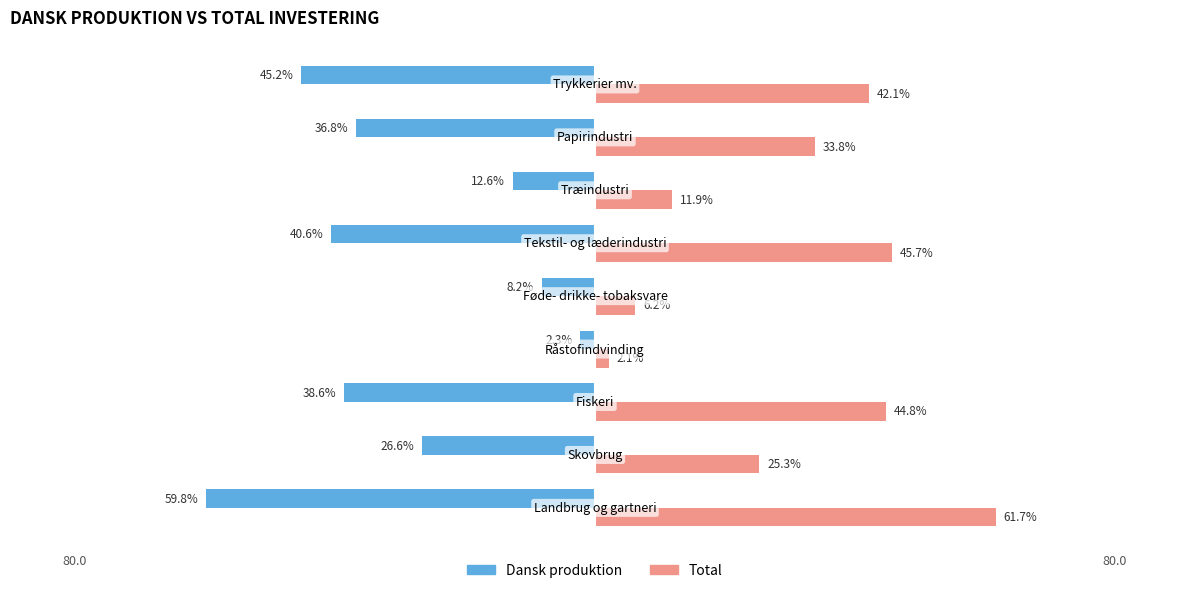

Are the bars horizontal?

Yes